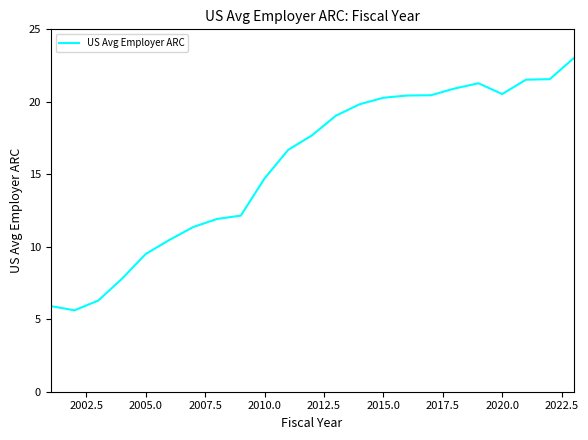

What is the minimum value shown in the chart?

5.6